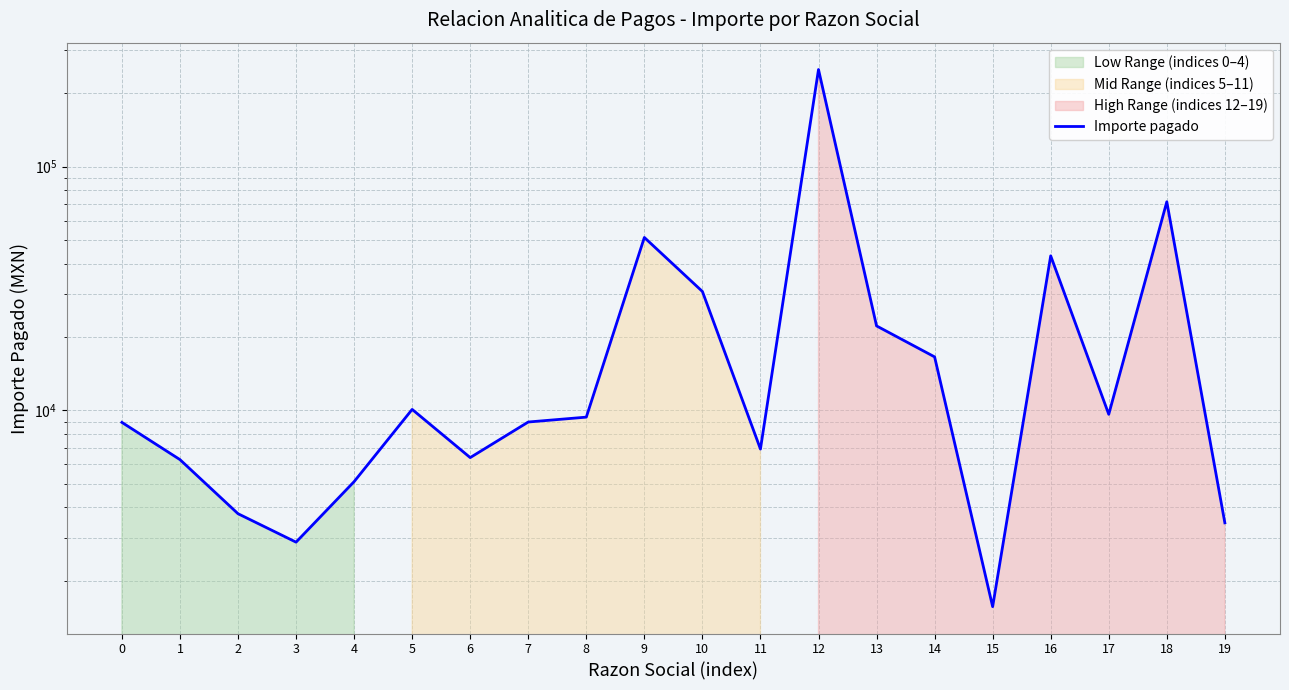

Reading left to right, extract all data points from this chart.

0=8925.0	1=6280.0	2=3768.0	3=2880.0	4=5100.0	5=10089.6	6=6400.0	7=8956.8	8=9379.2	9=51177.1	10=30728.7	11=6936.8	12=250000.0	13=22200.6	14=16568.3	15=1566.0	16=43026.7	17=9632.6	18=71695.2	19=3456.8